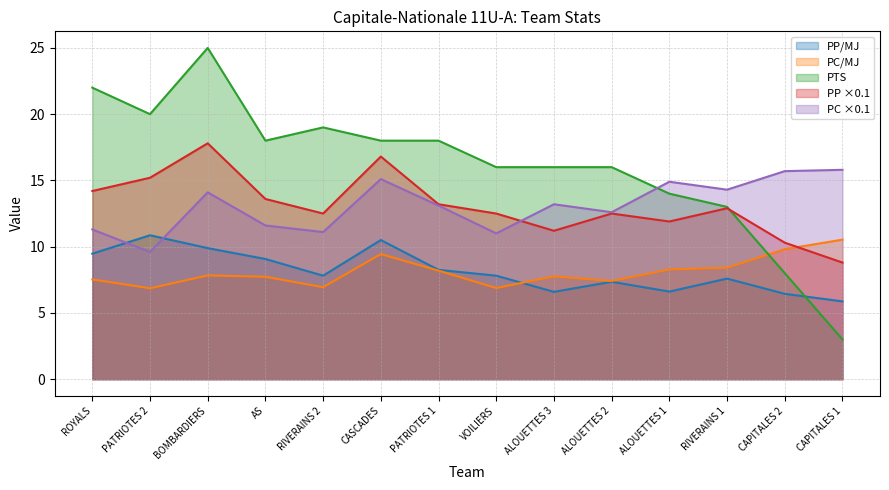

What position from the right is BOMBARDIERS?

12